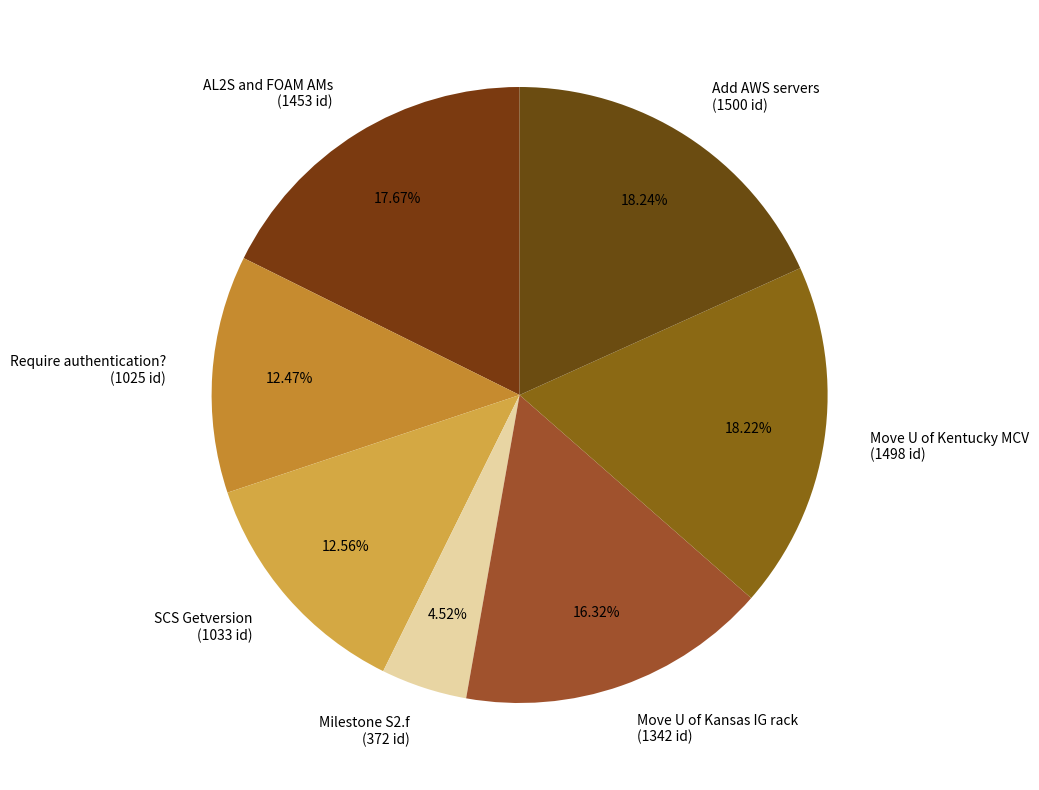

To the nearest percent, what is the combined percentage of Milestone S2.f and Require authentication??

17%